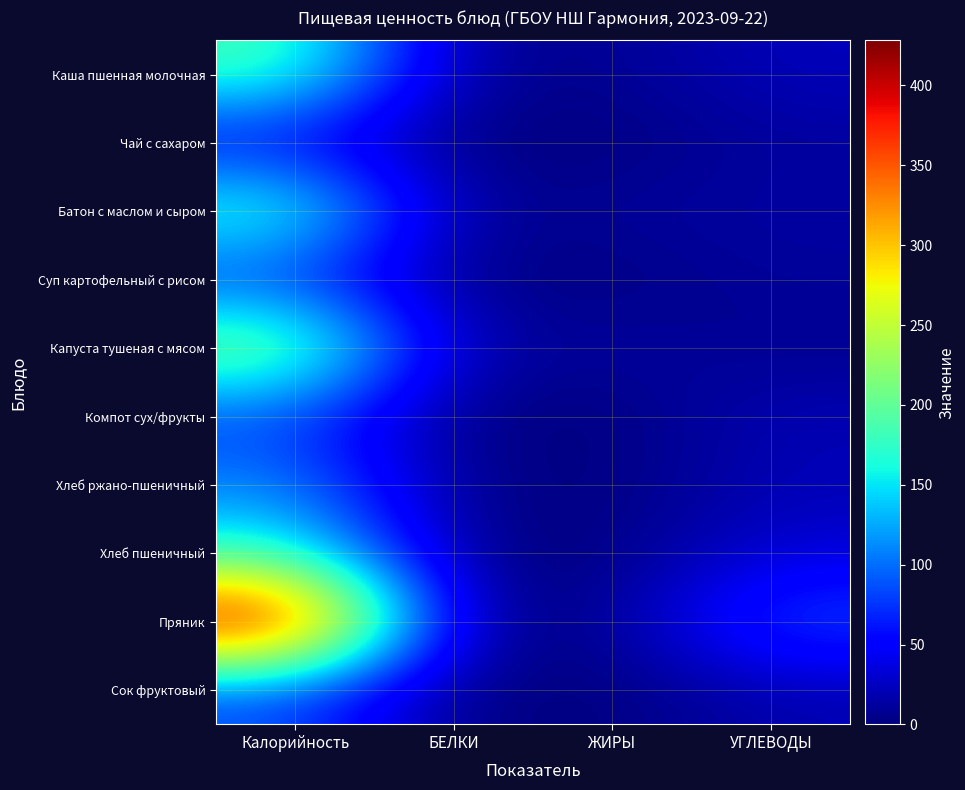

Rank the series at БЕЛКИ from highest to lowest value.

Капуста тушеная с мясом, Пряник, Каша пшенная молочная, Батон с маслом и сыром, Хлеб ржано-пшеничный, Суп картофельный с рисом, Сок фруктовый, Компот сух/фрукты, Хлеб пшеничный, Чай с сахаром